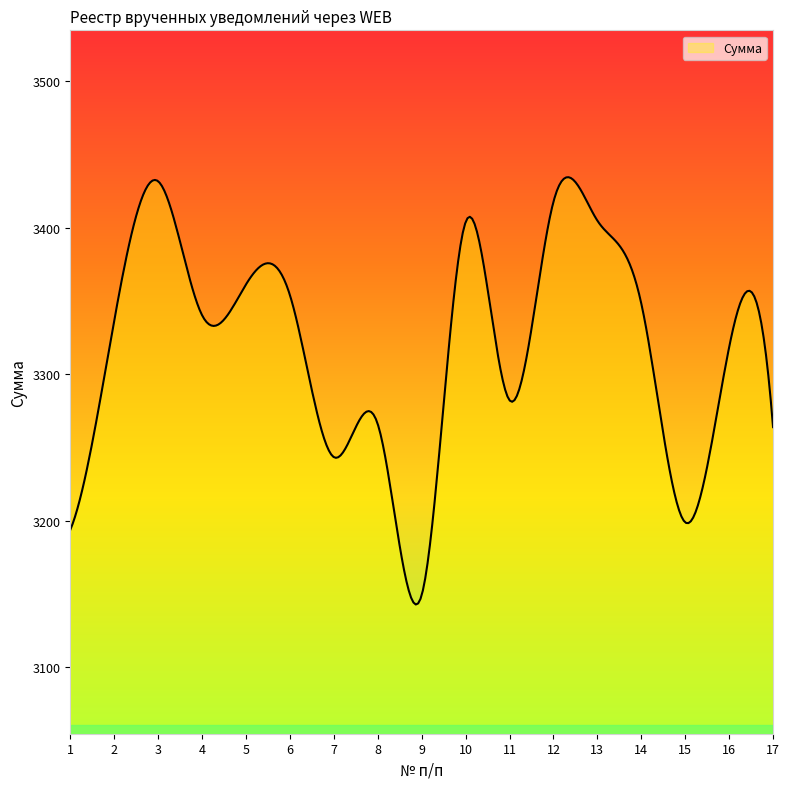

What is the smallest value displayed?

3143.0